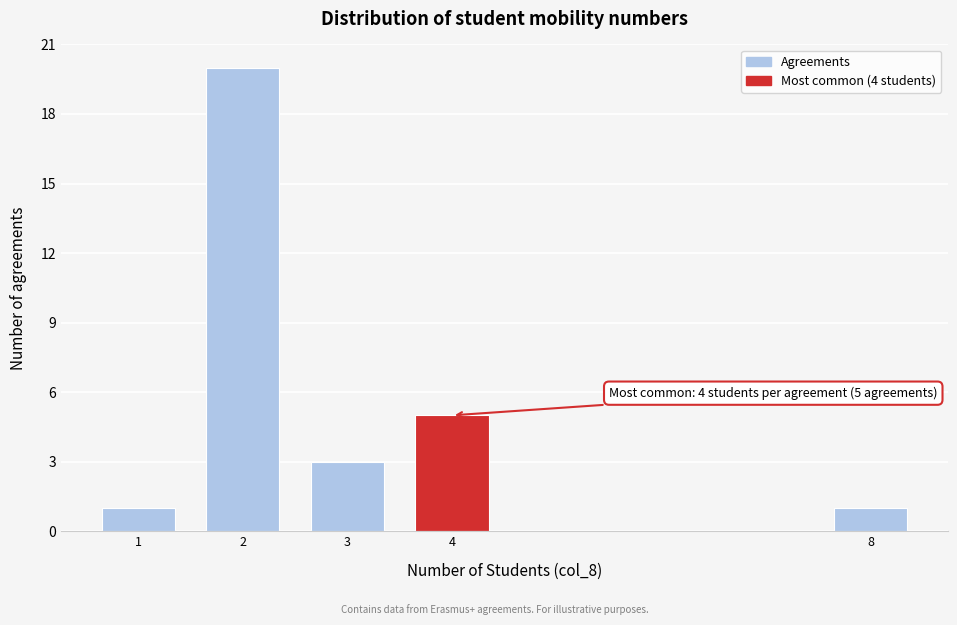

Reading left to right, transcribe all the data shown in this chart.

1	20	3	5	1